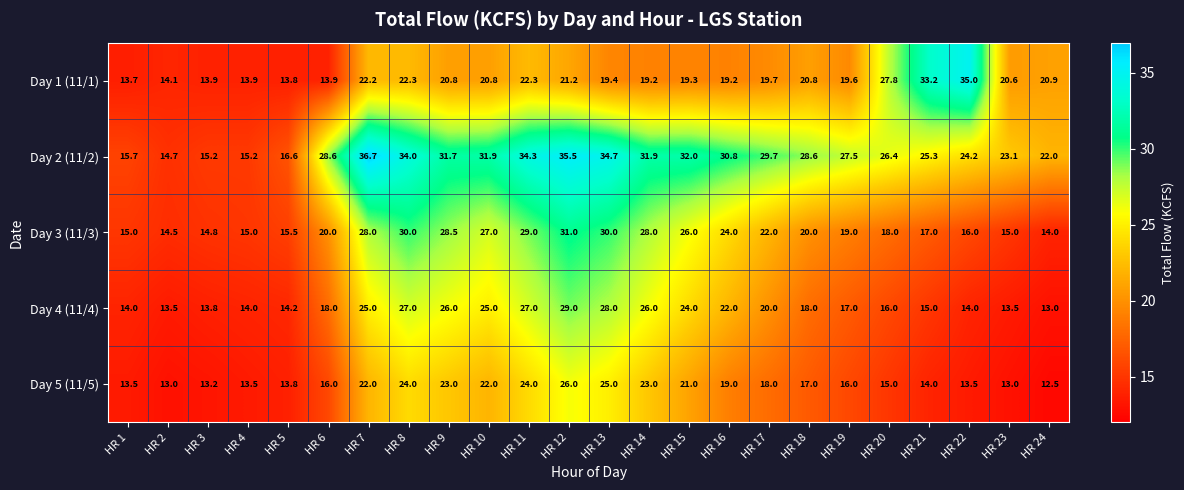

Which series has the largest total across all categories?

Day 2 (11/2)